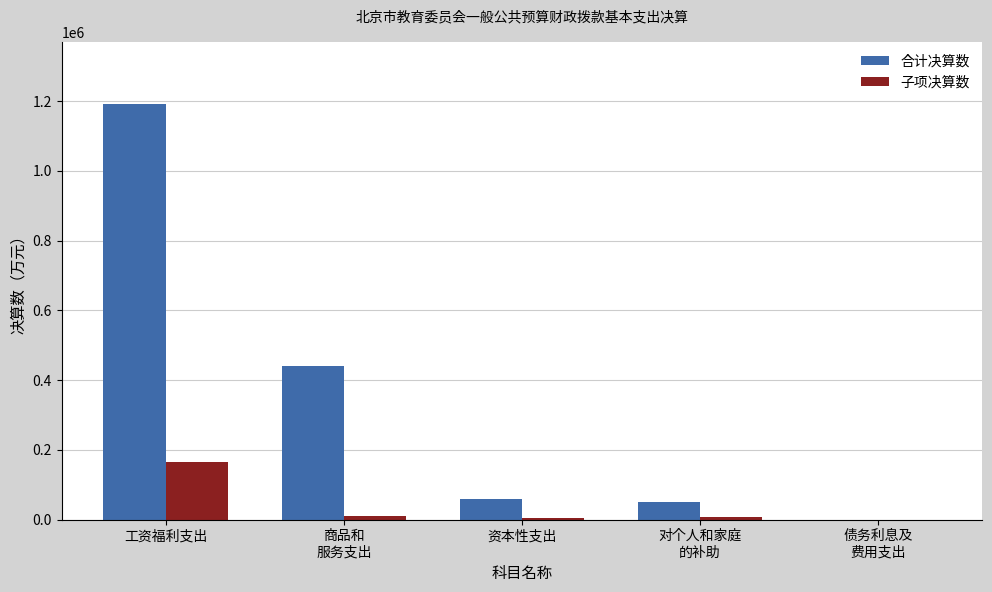

Count the number of data series in this chart.

2